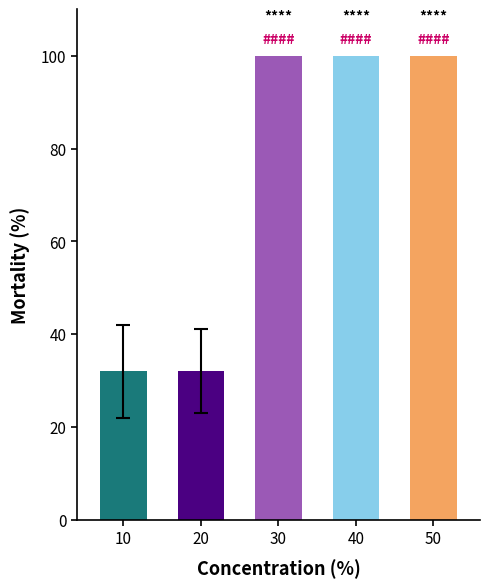

List the labels in order of value, largest first.

30, 40, 50, 10, 20